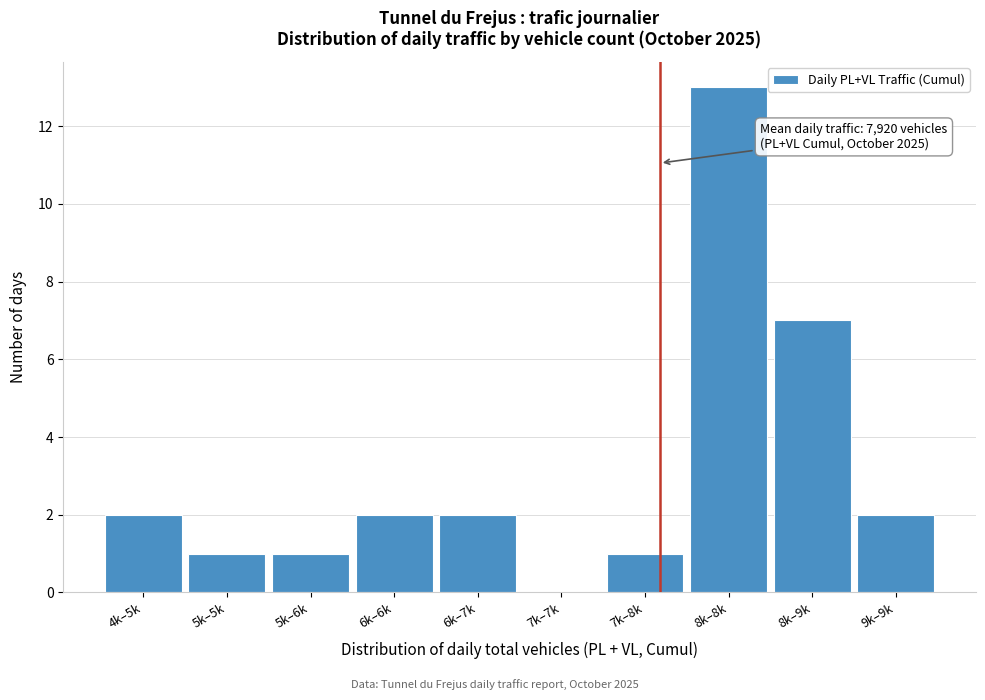

Reading right to left, what are all the values shown in this chart?

9k–9k=2	8k–9k=7	8k–8k=13	7k–8k=1	7k–7k=0	6k–7k=2	6k–6k=2	5k–6k=1	5k–5k=1	4k–5k=2